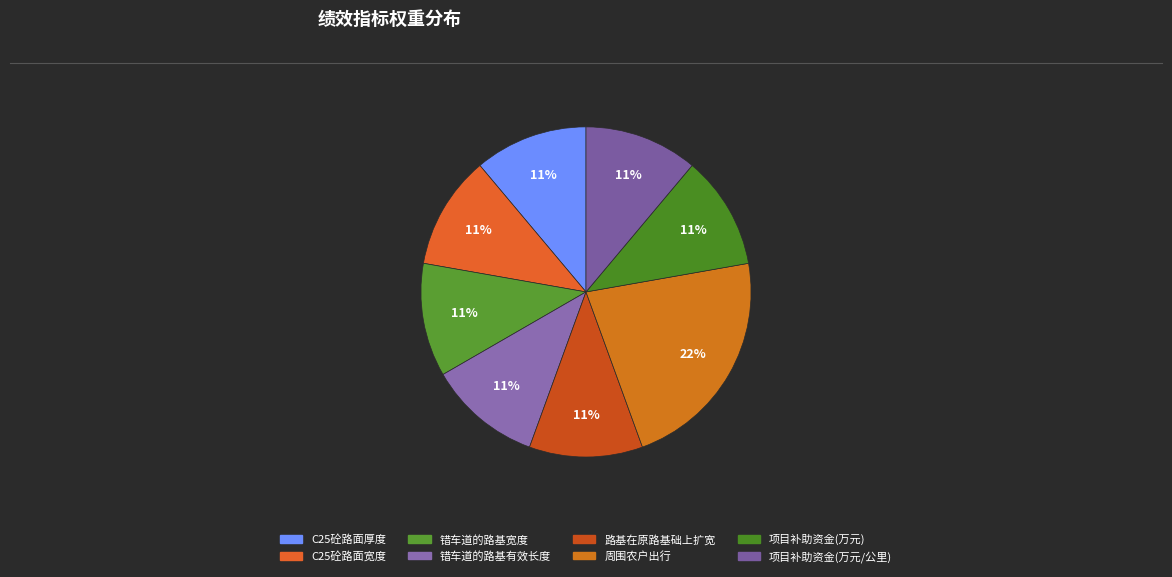

Which slice is the smallest?

C25砼路面厚度